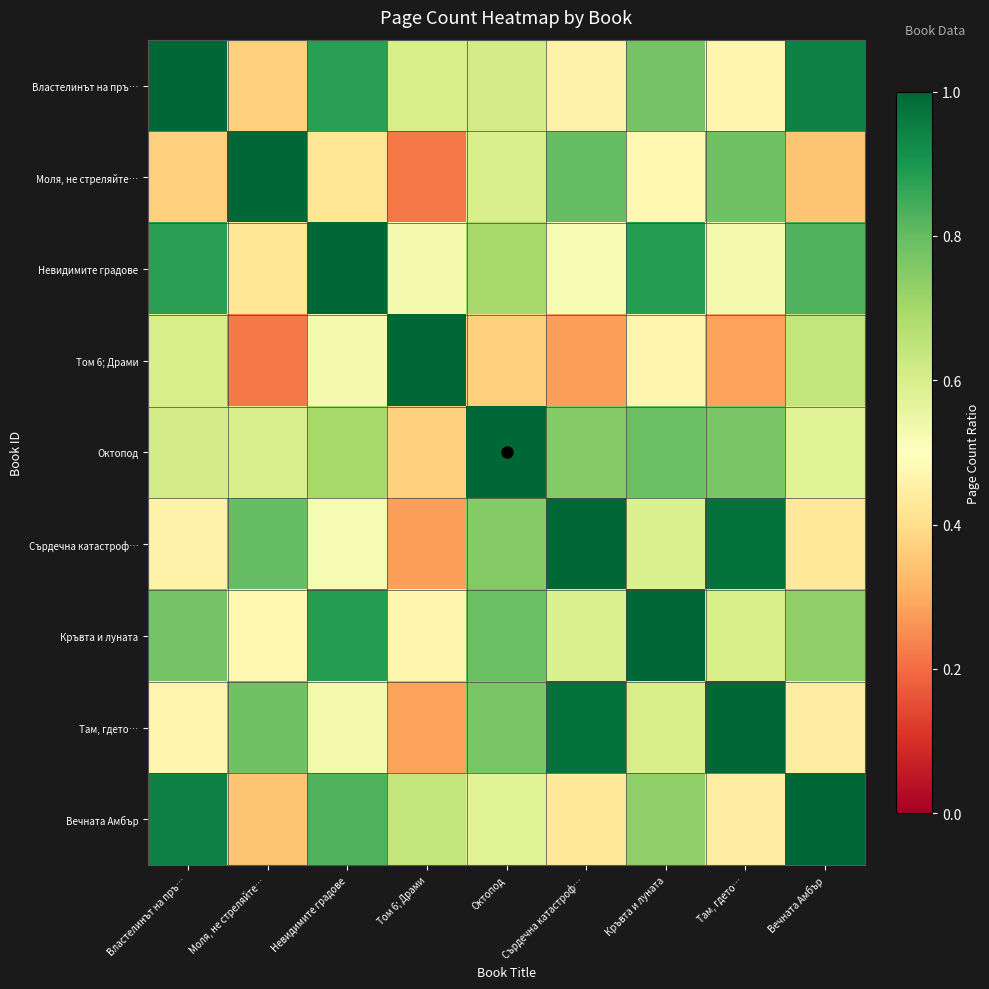

Which series has the largest range (max minus min)?

Моля, не стреляйте…